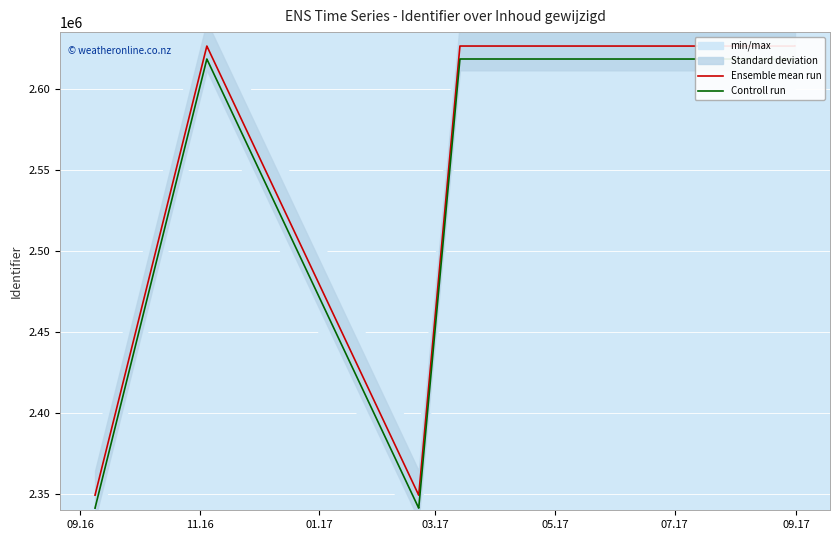

How many values in the Controll run series exceed 2618393?

6